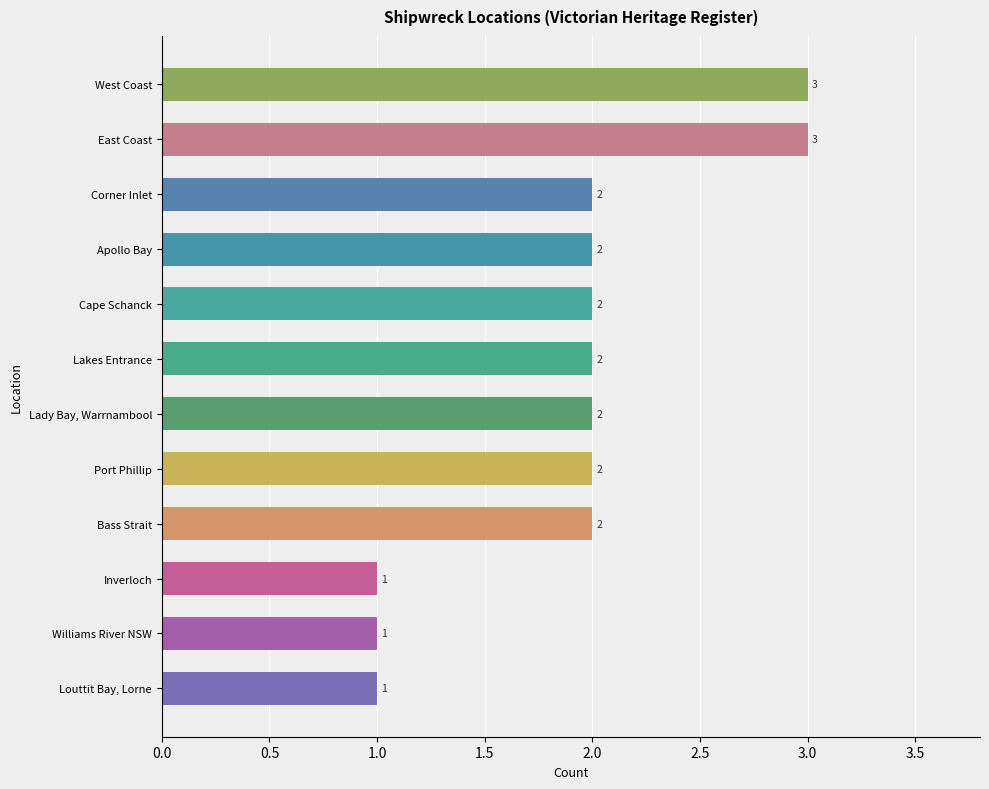

Reading bottom to top, extract all data points from this chart.

1	1	1	2	2	2	2	2	2	2	3	3